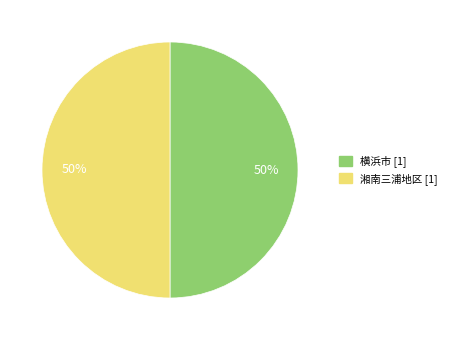

To the nearest percent, what is the average slice percentage?

50%